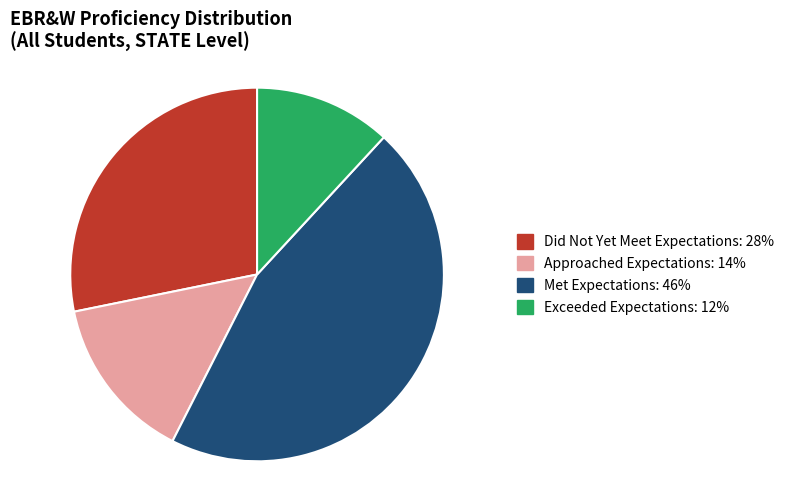

Is there a majority slice in this chart?

No